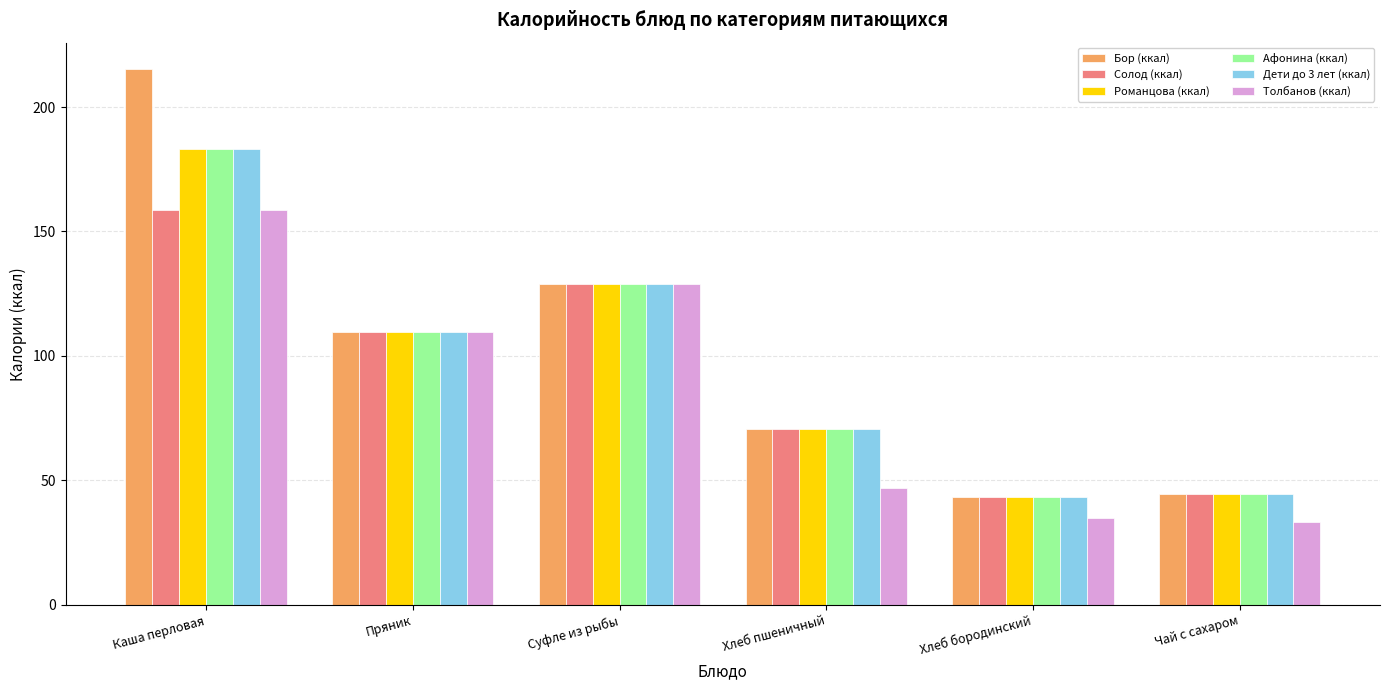

At how many categories does at least one series exceed 42?

6